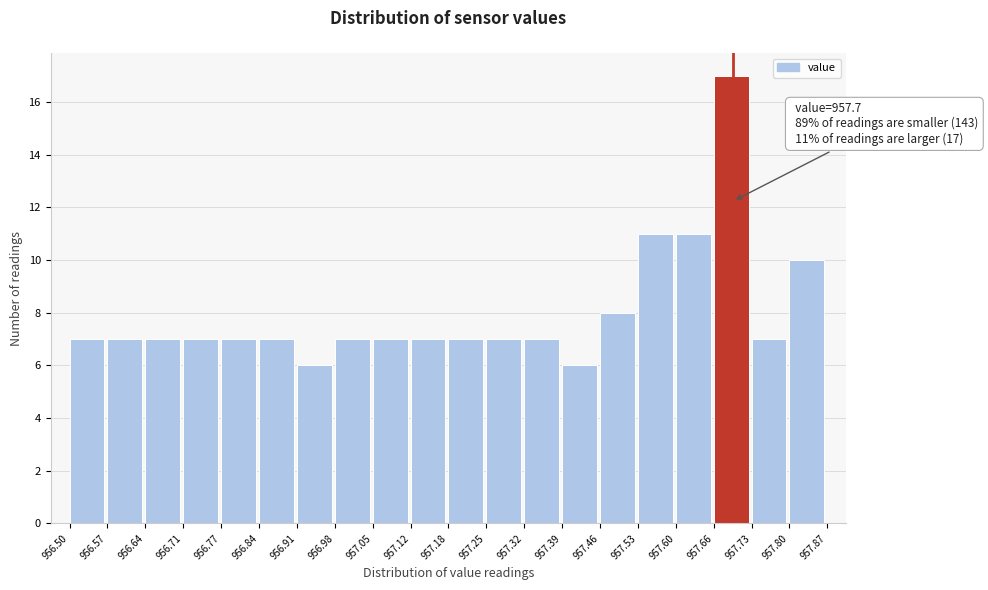

Which range on the x-axis has the tallest bar?

957.66 to 957.73